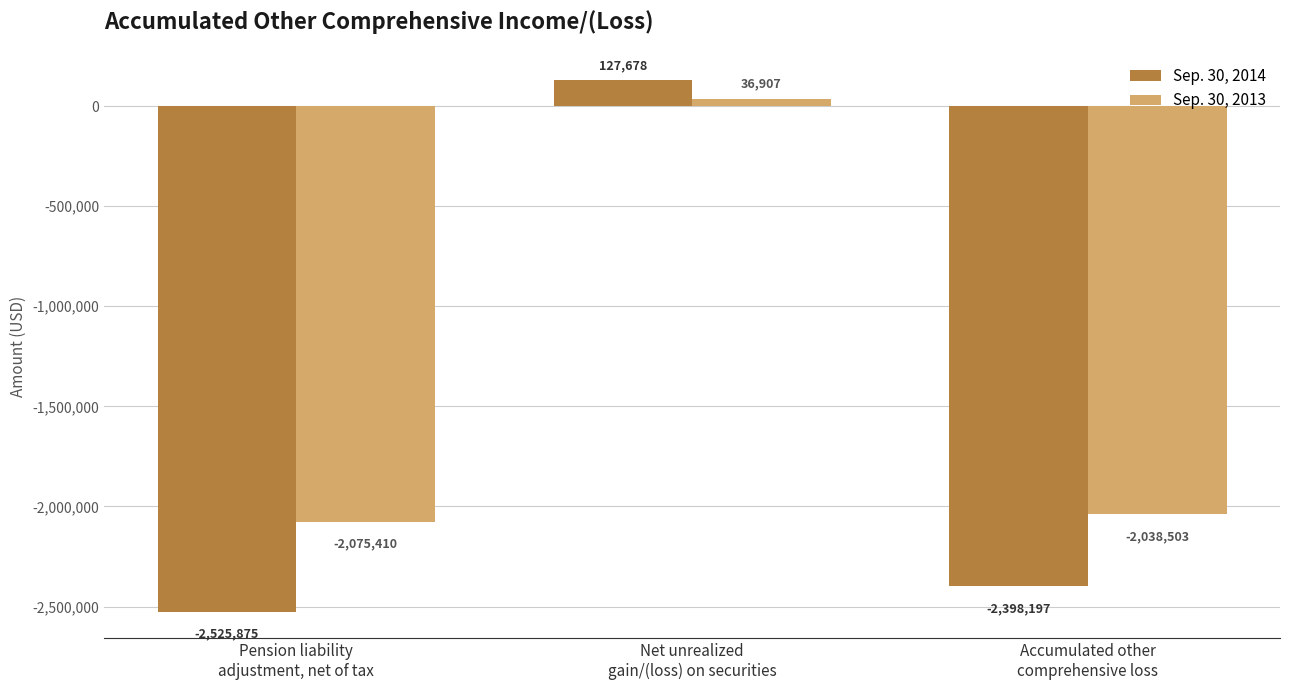

What is the approximate value of Sep. 30, 2014 at Accumulated other
comprehensive loss, to the nearest 50?

-2398200